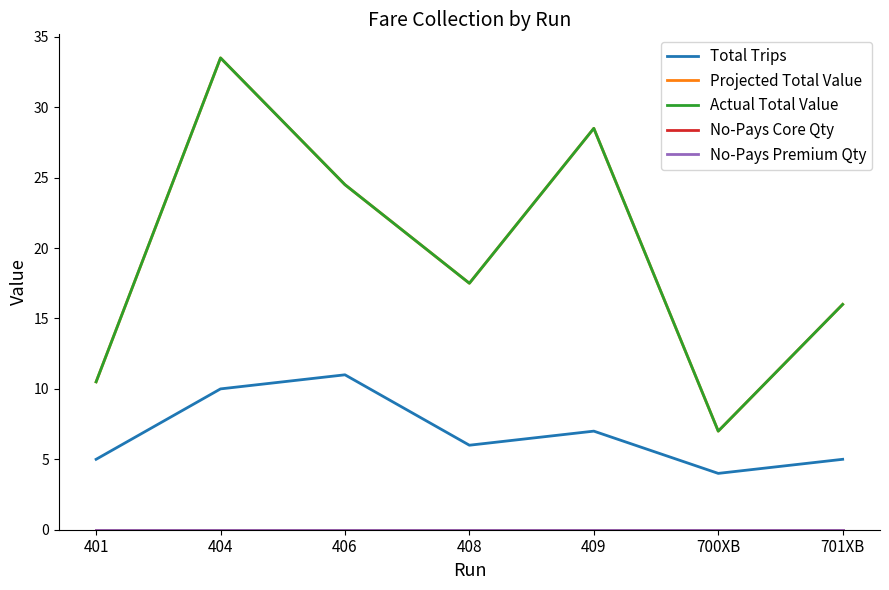

Reading left to right, extract all data points from this chart.

Total Trips: 5.0	10.0	11.0	6.0	7.0	4.0	5.0
Projected Total Value: 10.5	33.5	24.5	17.5	28.5	7.0	16.0
Actual Total Value: 10.5	33.5	24.5	17.5	28.5	7.0	16.0
No-Pays Core Qty: 0.0	0.0	0.0	0.0	0.0	0.0	0.0
No-Pays Premium Qty: 0.0	0.0	0.0	0.0	0.0	0.0	0.0